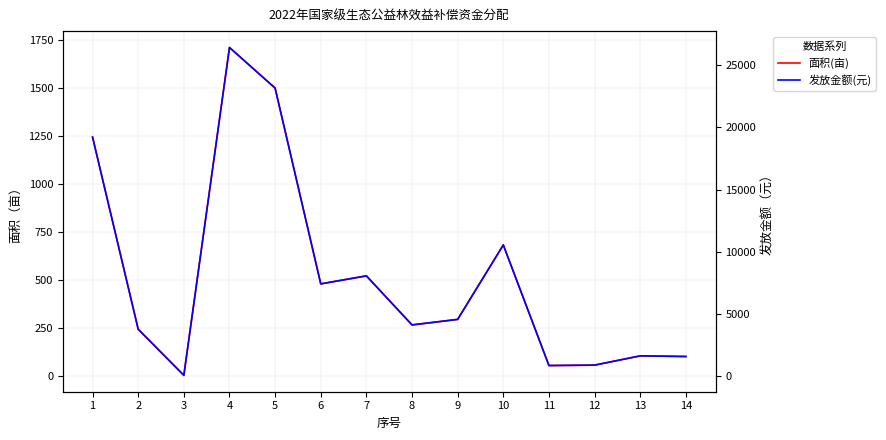

Which series has the largest range (max minus min)?

发放金额(元)